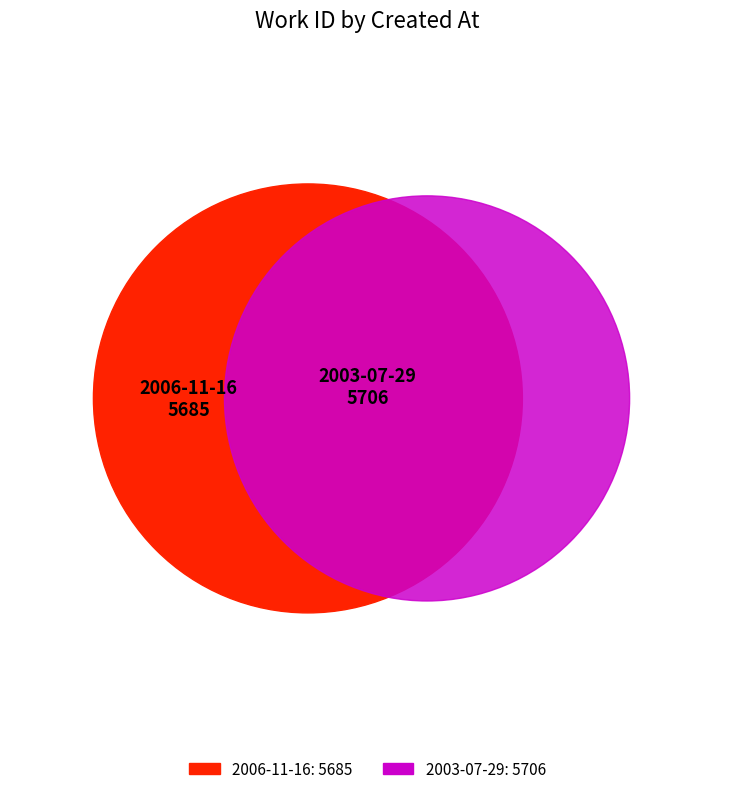

What is the ratio of the value at 2006-11-16 to the value at 2003-07-29?

1.0